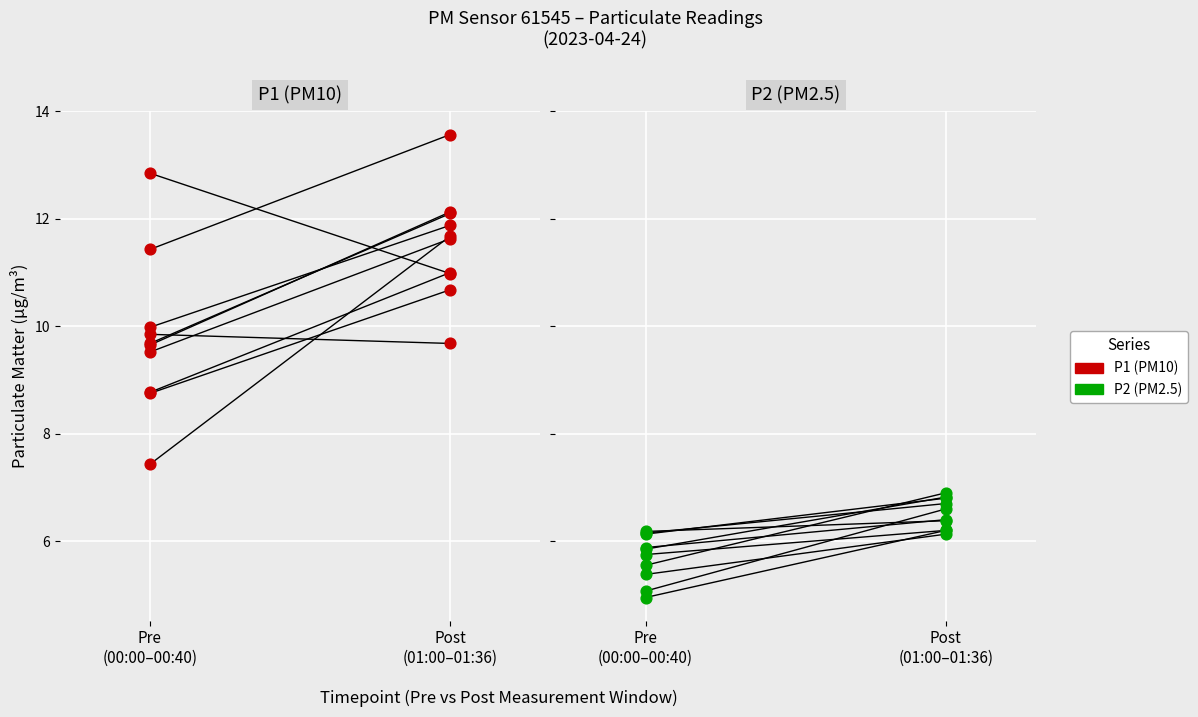

Which series has the largest Y range (max minus min)?

P1